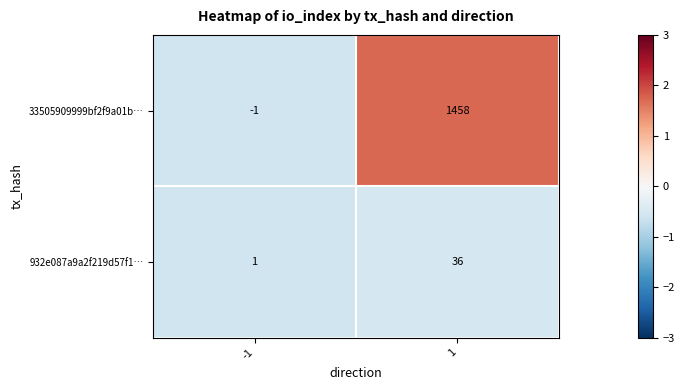

Reading left to right, extract all data points from this chart.

33505909999bf2f9a01b…: -1=-1	1=1458
932e087a9a2f219d57f1…: -1=1	1=36